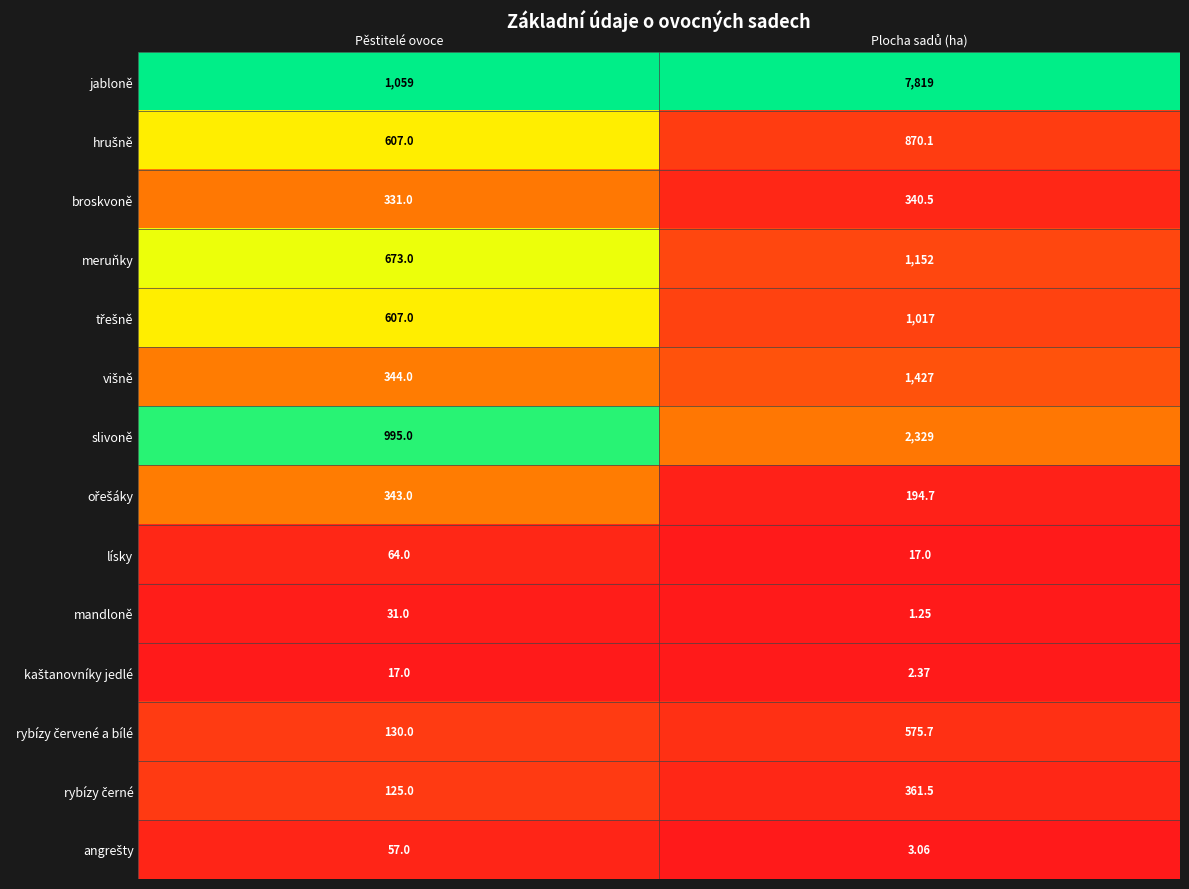

Which series has the largest total across all categories?

jabloně